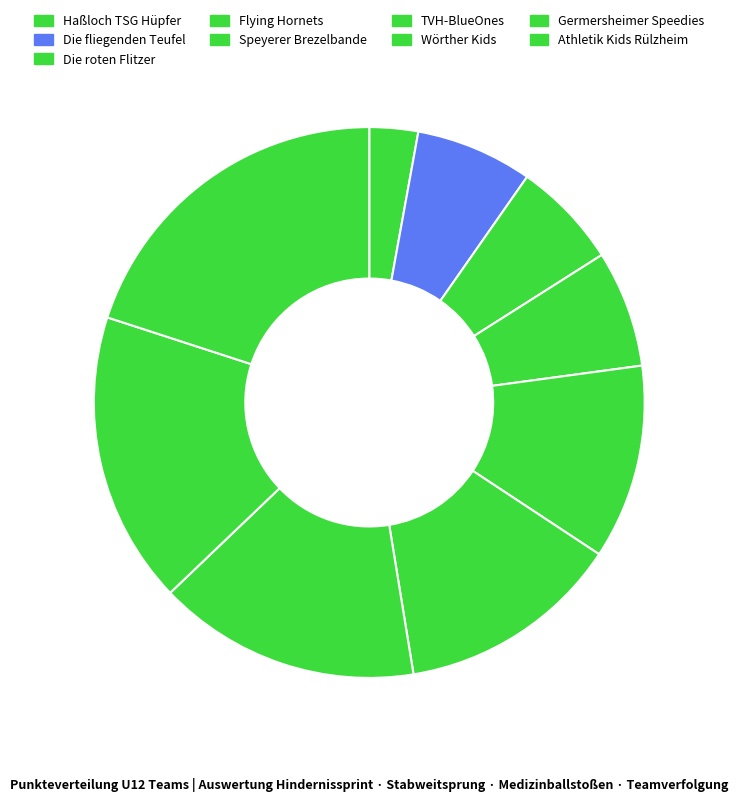

Is there a majority slice in this chart?

No